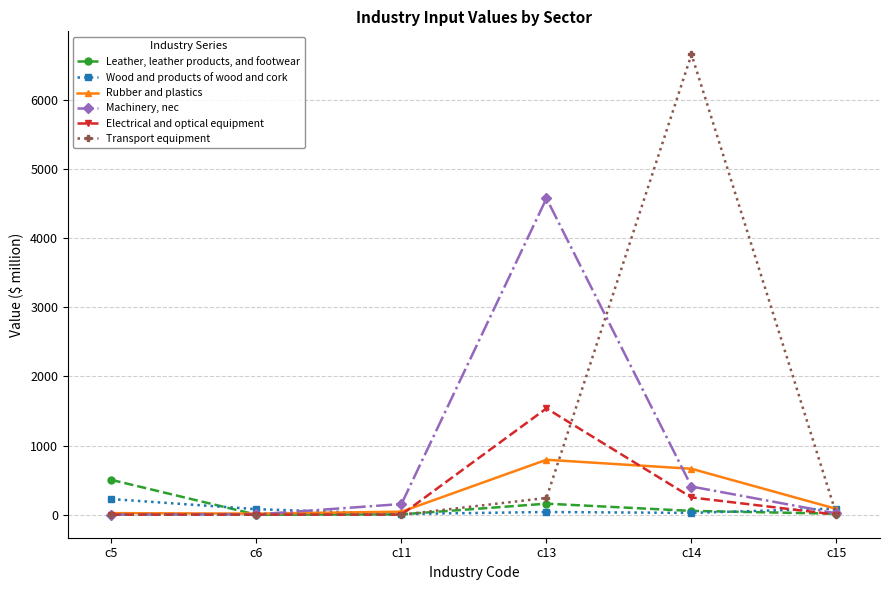

What is the difference between the maximum and minimum values in the Transport equipment series?

6659.9